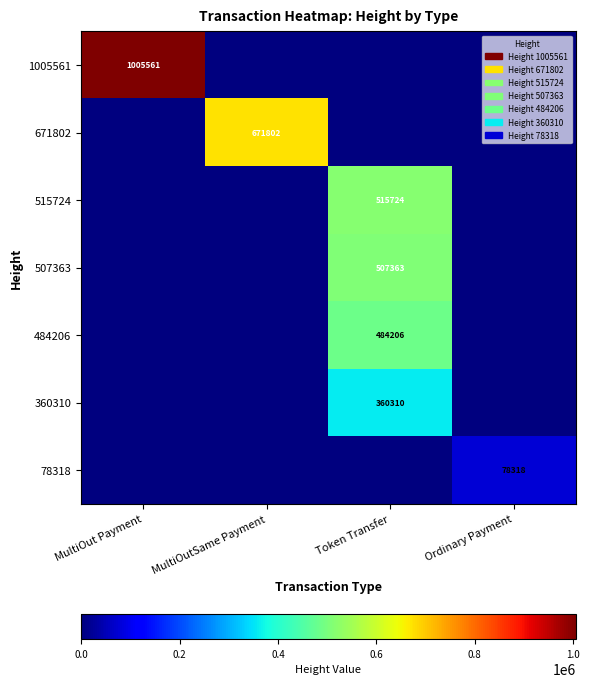

True or false: 484206 has a value of 841195 at Token Transfer.

False